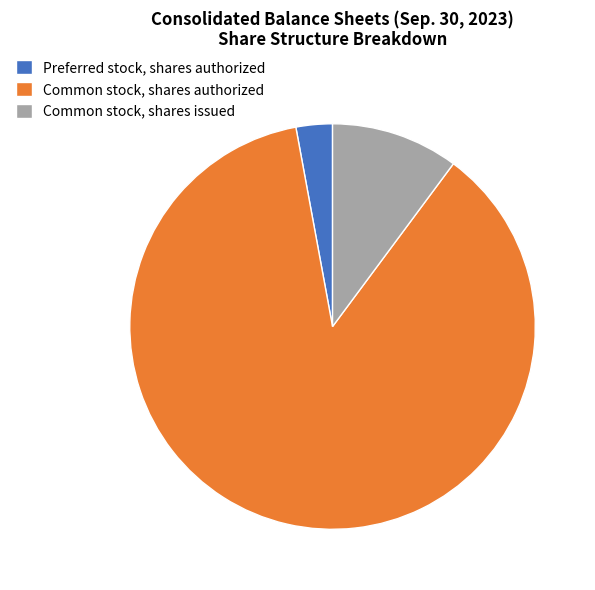

Do Common stock, shares authorized and Common stock, shares issued together represent more than half of the pie?

Yes